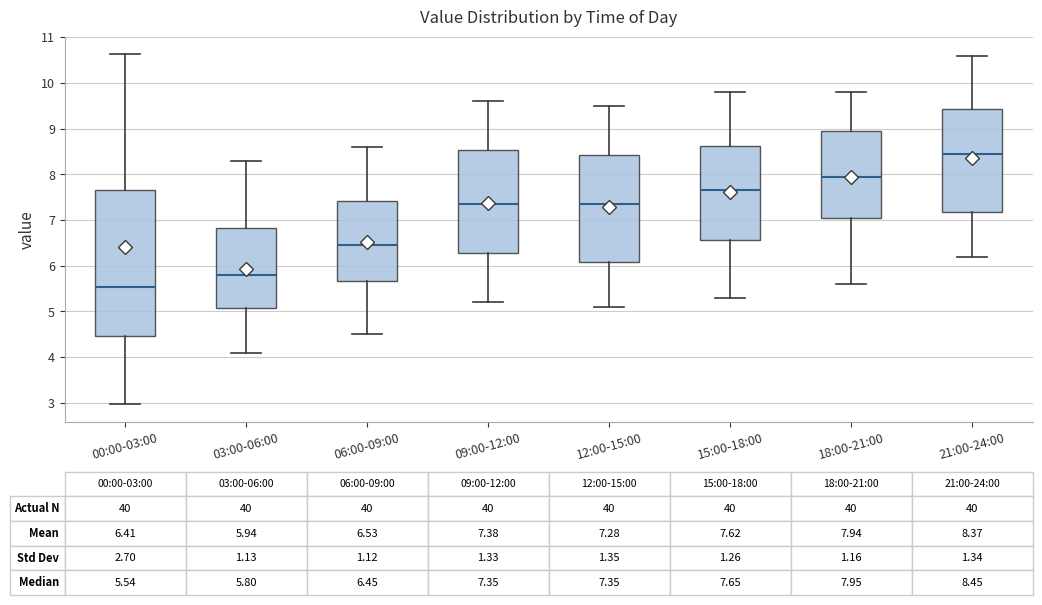

Which box's median line is the highest?

21:00-24:00